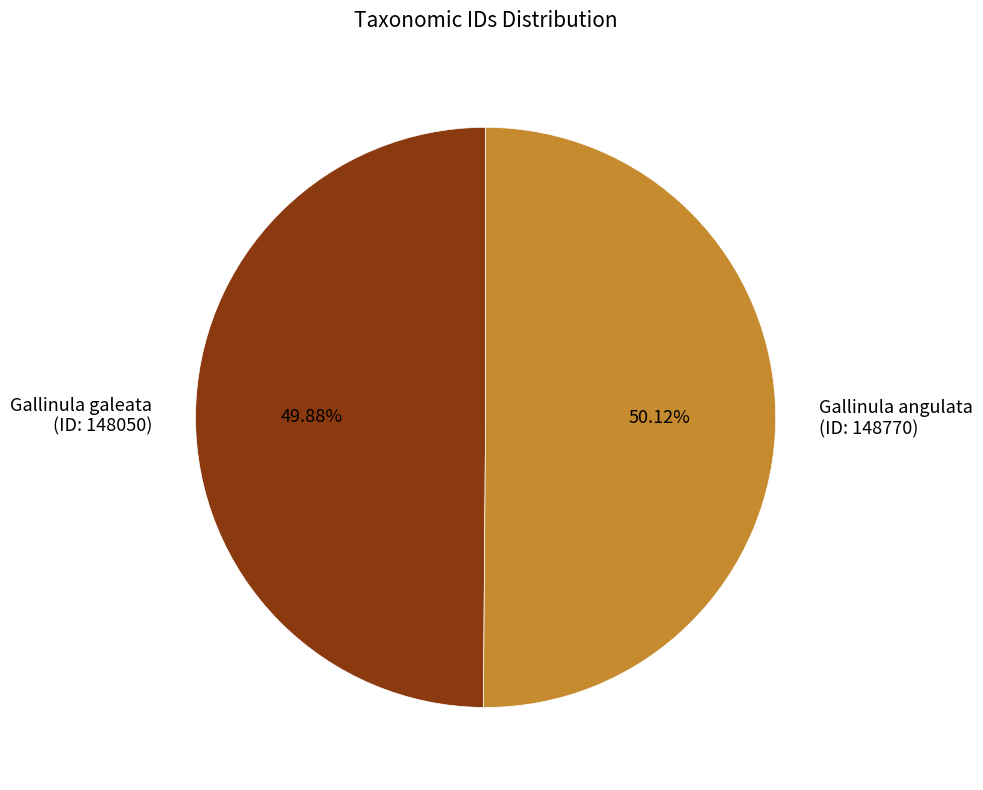

What is the ratio of the value at Gallinula galeata (ID: 148050) to the value at Gallinula angulata (ID: 148770)?

1.0